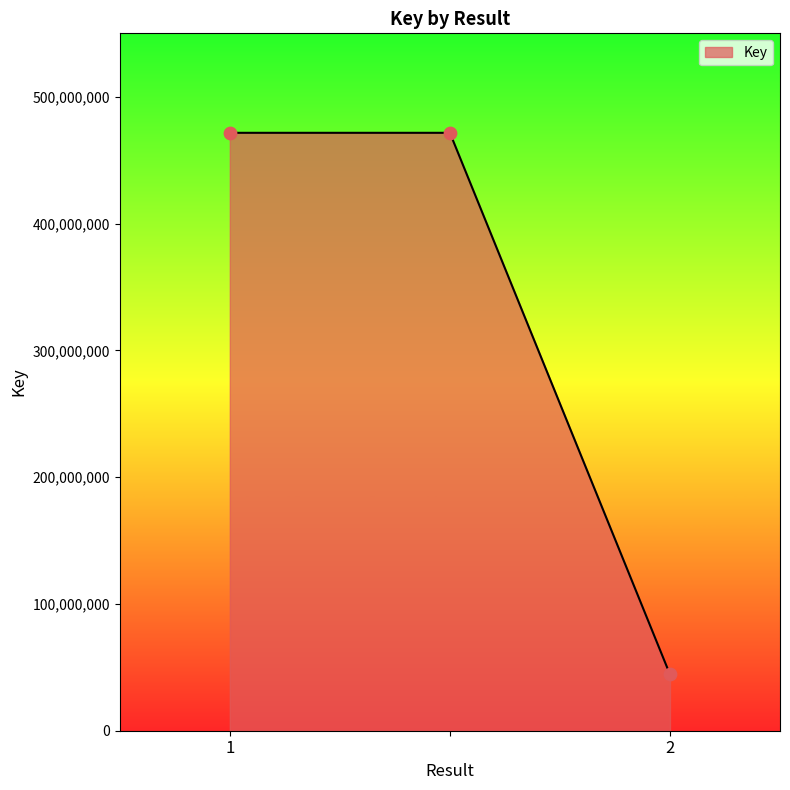

What is the sum of all values?

987499171